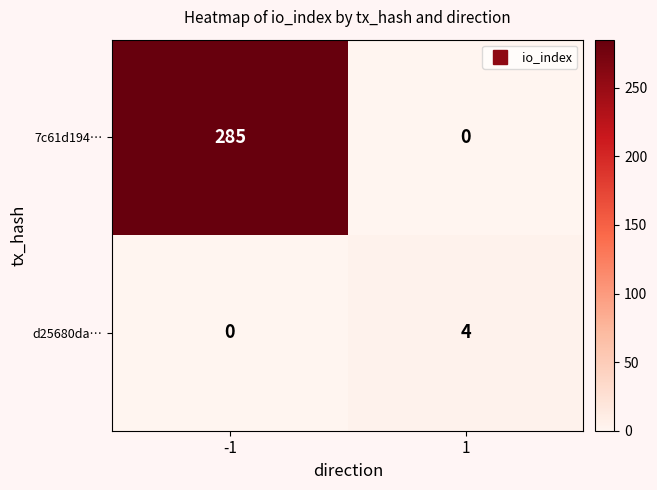

List the series in order of their overall mean, highest first.

7c61d194…, d25680da…